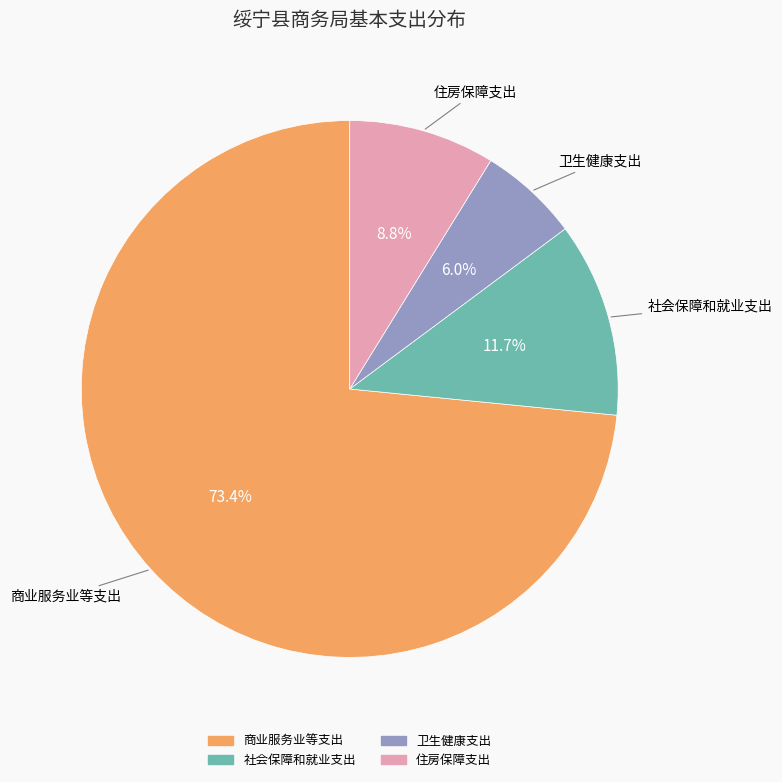

What percentage is the 社会保障和就业支出 slice, to the nearest percent?

12%